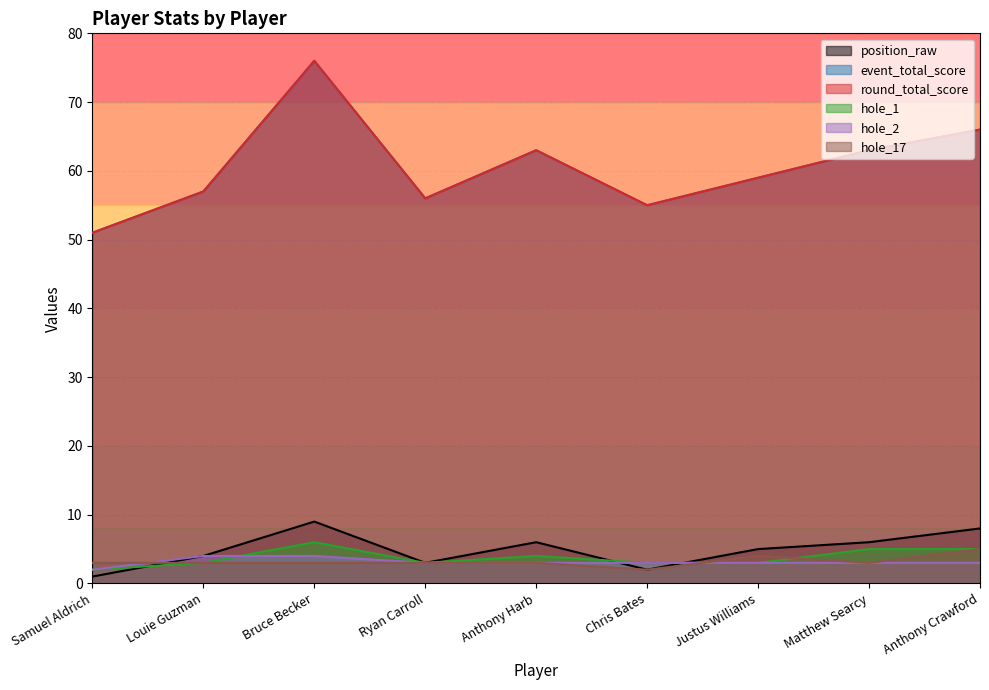

Which has a higher value, Louie Guzman or Bruce Becker?

Bruce Becker